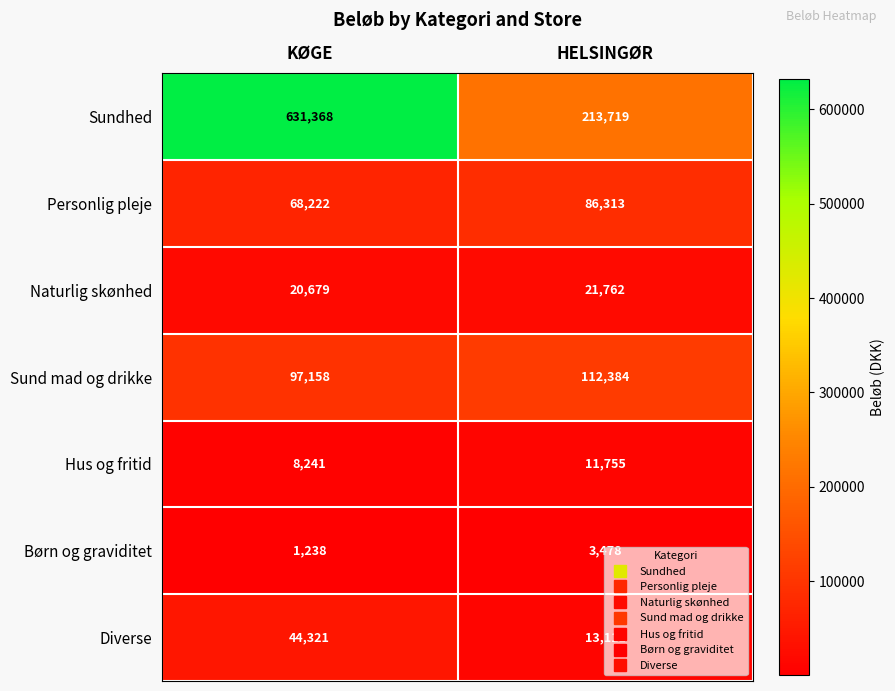

Which series has the largest total across all categories?

Sundhed